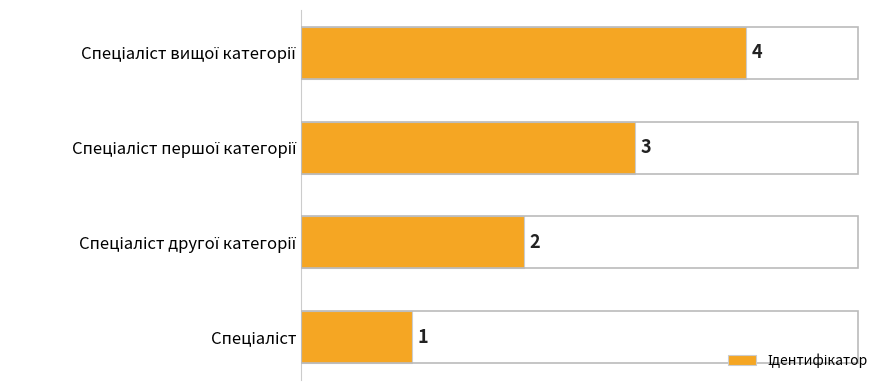

What is the greatest value displayed?

4